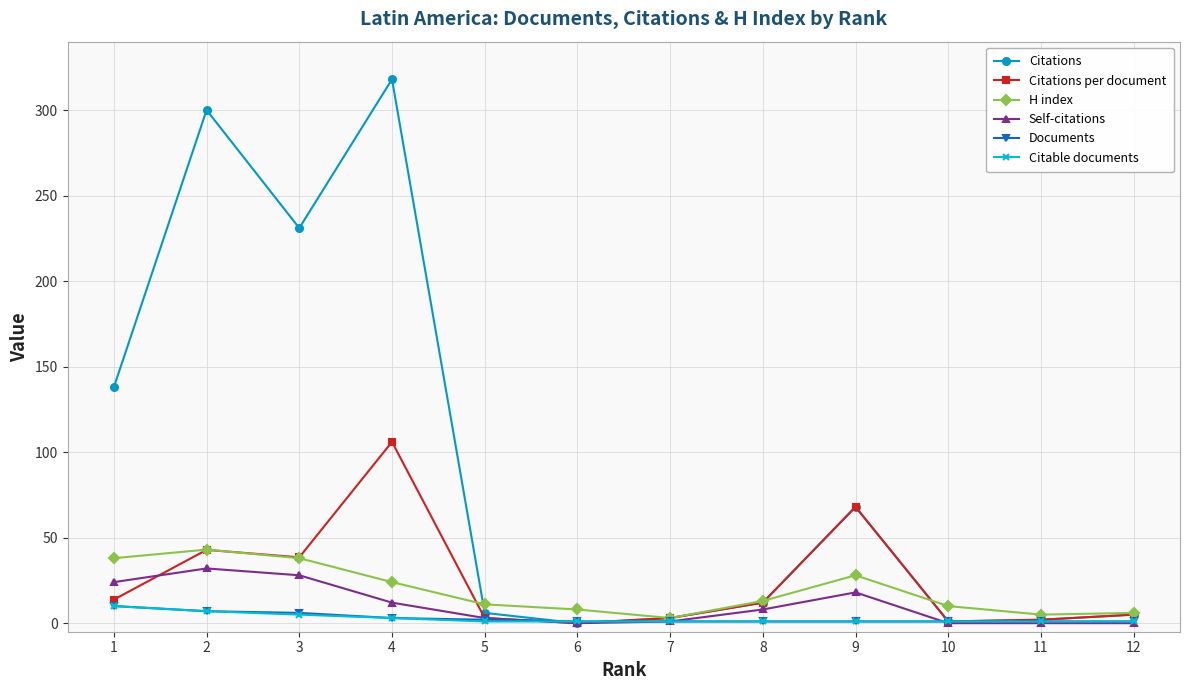

Read the Citations value at 12.

5.0